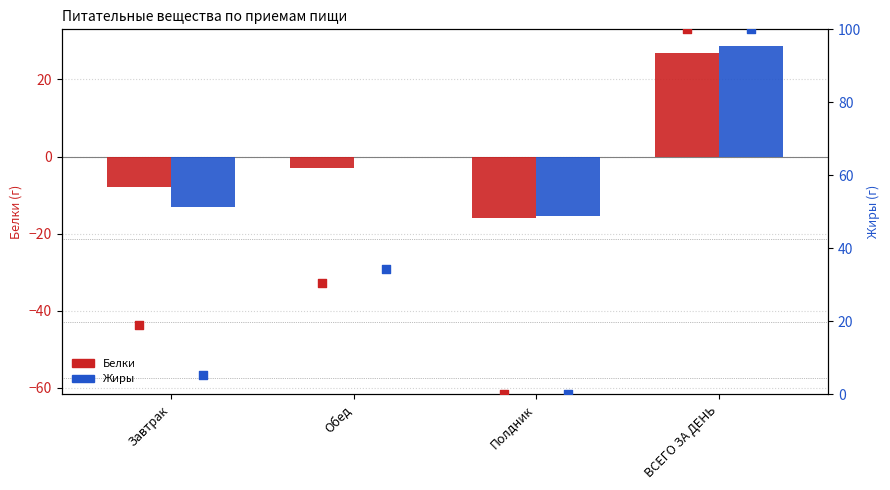

Which series contains the lowest Y value?

Белки